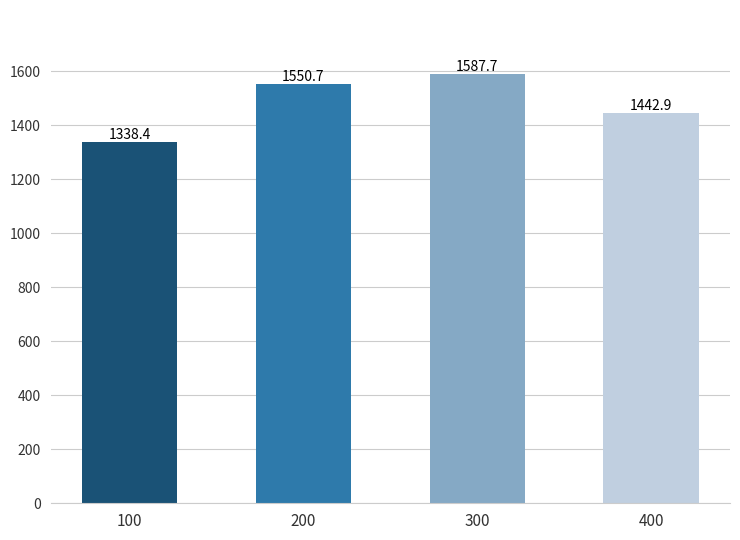

Rank the categories by value from lowest to highest.

100, 400, 200, 300